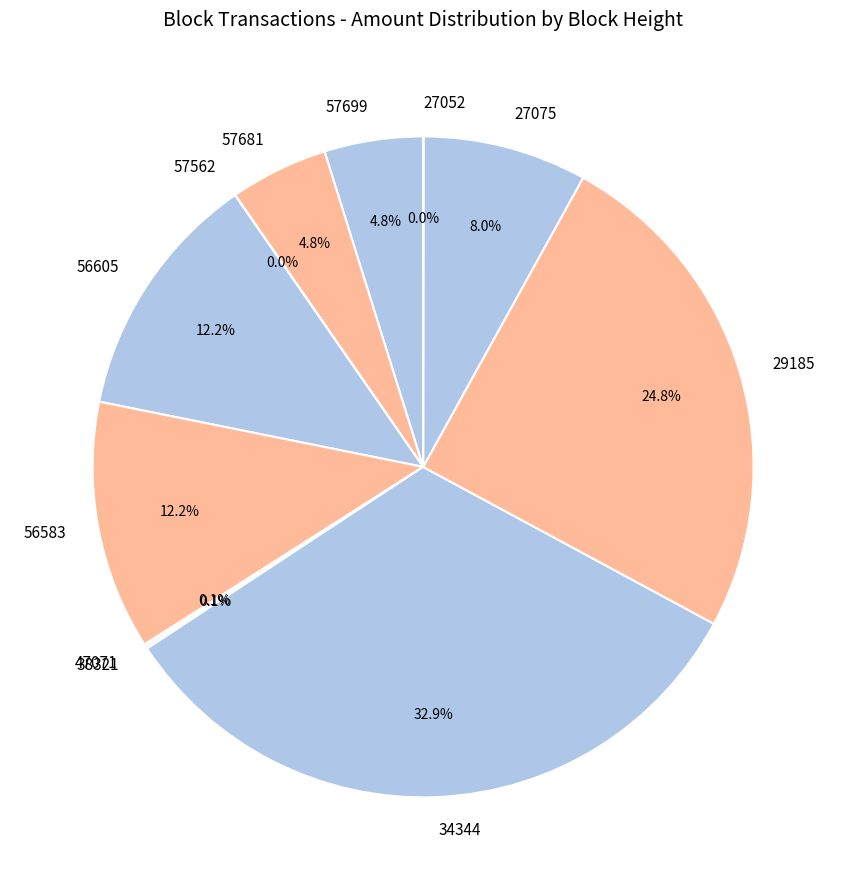

Which category has the biggest portion of the pie?

34344